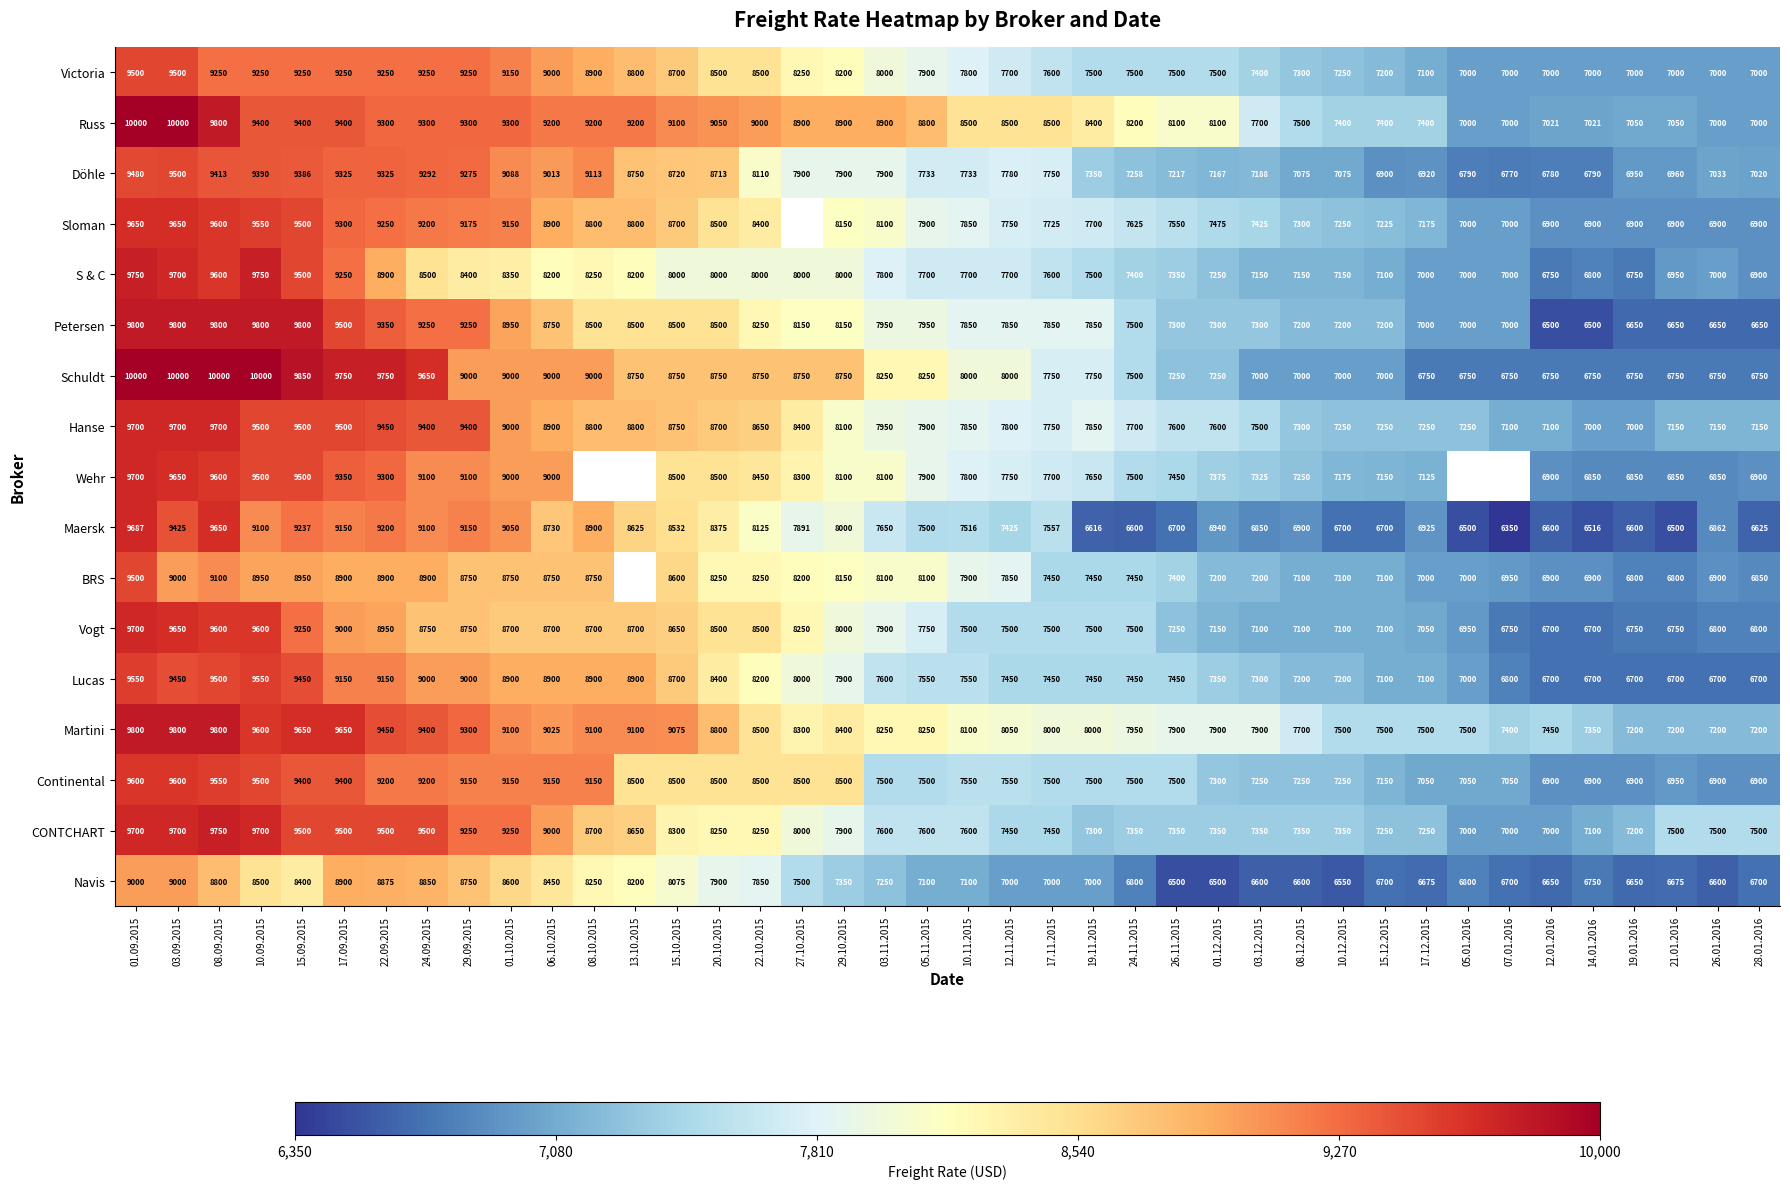

How many data points does each series have?

40